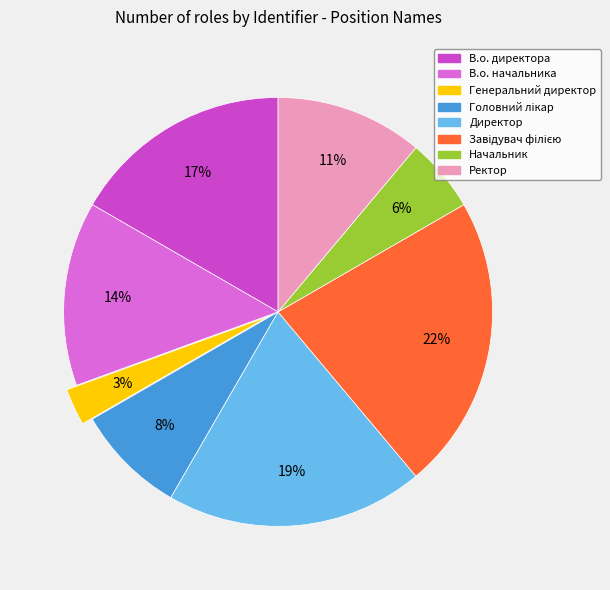

The Директор slice represents 19% of the pie. True or false?

True